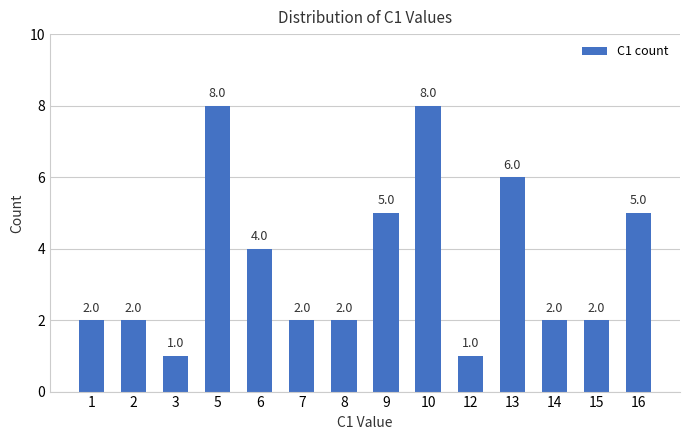

What is the value of the 3rd bar from the left?

1